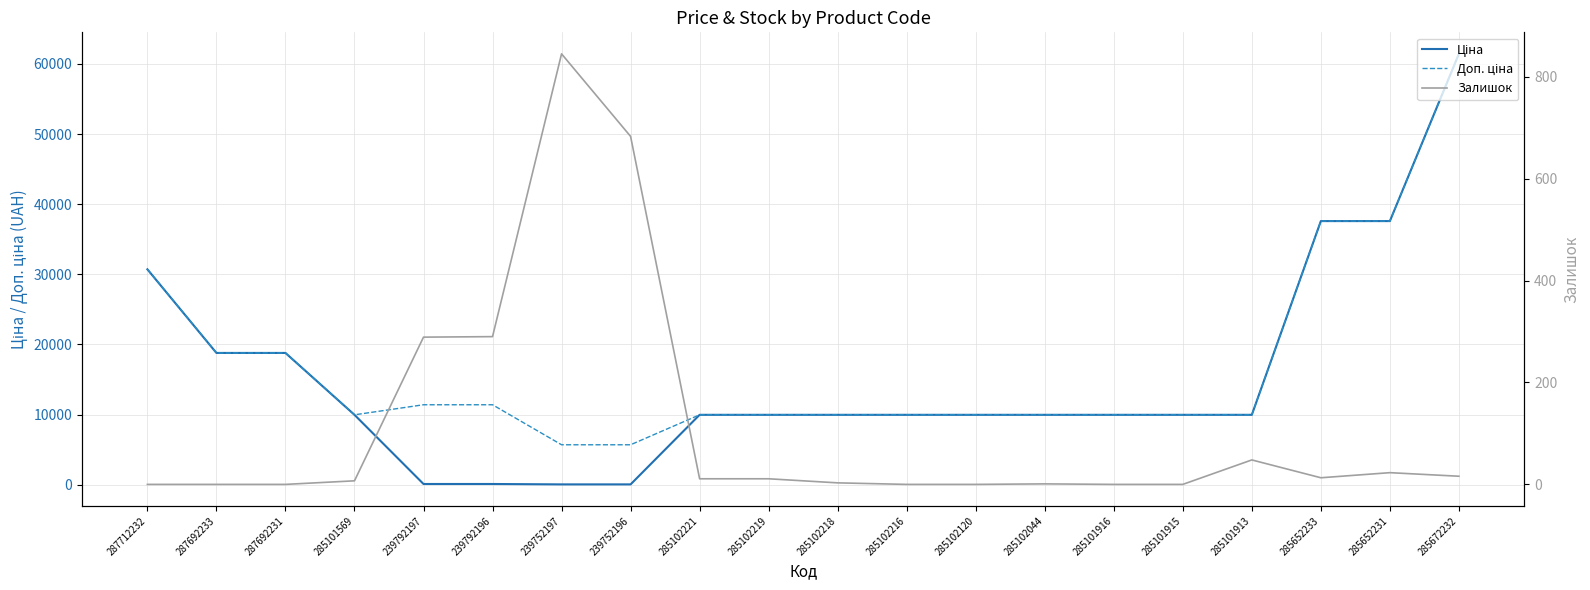

True or false: Ціна has more than 0 interior local peaks.

False